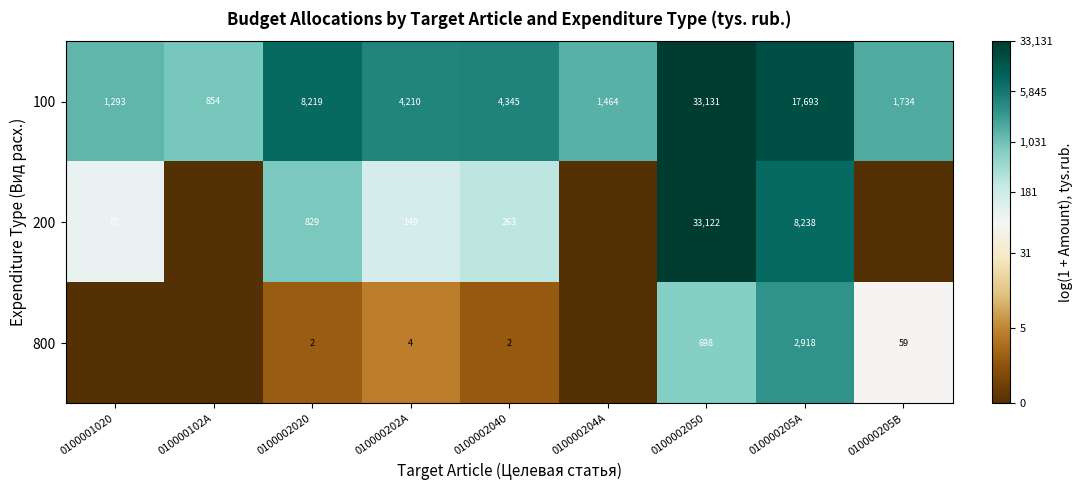

True or false: 800 has a value of 1 at 0100002020.

False